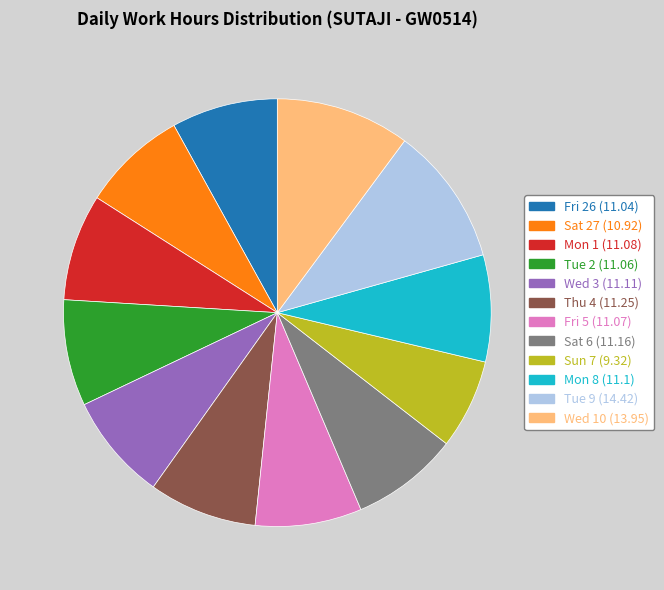

Is there a majority slice in this chart?

No